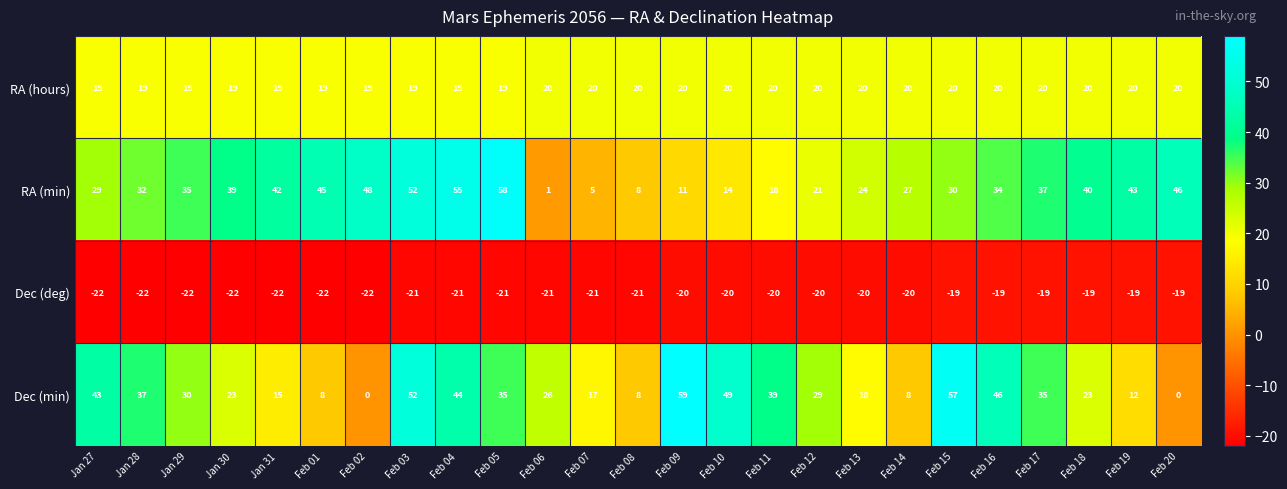

What is the approximate value of Dec (deg) at Jan 27?

-22